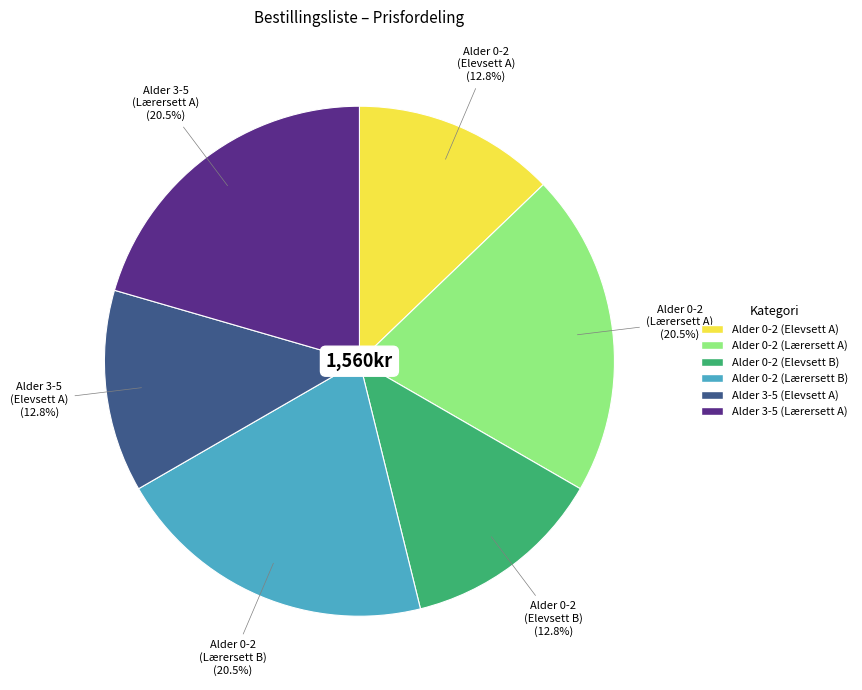

Is there a majority slice in this chart?

No